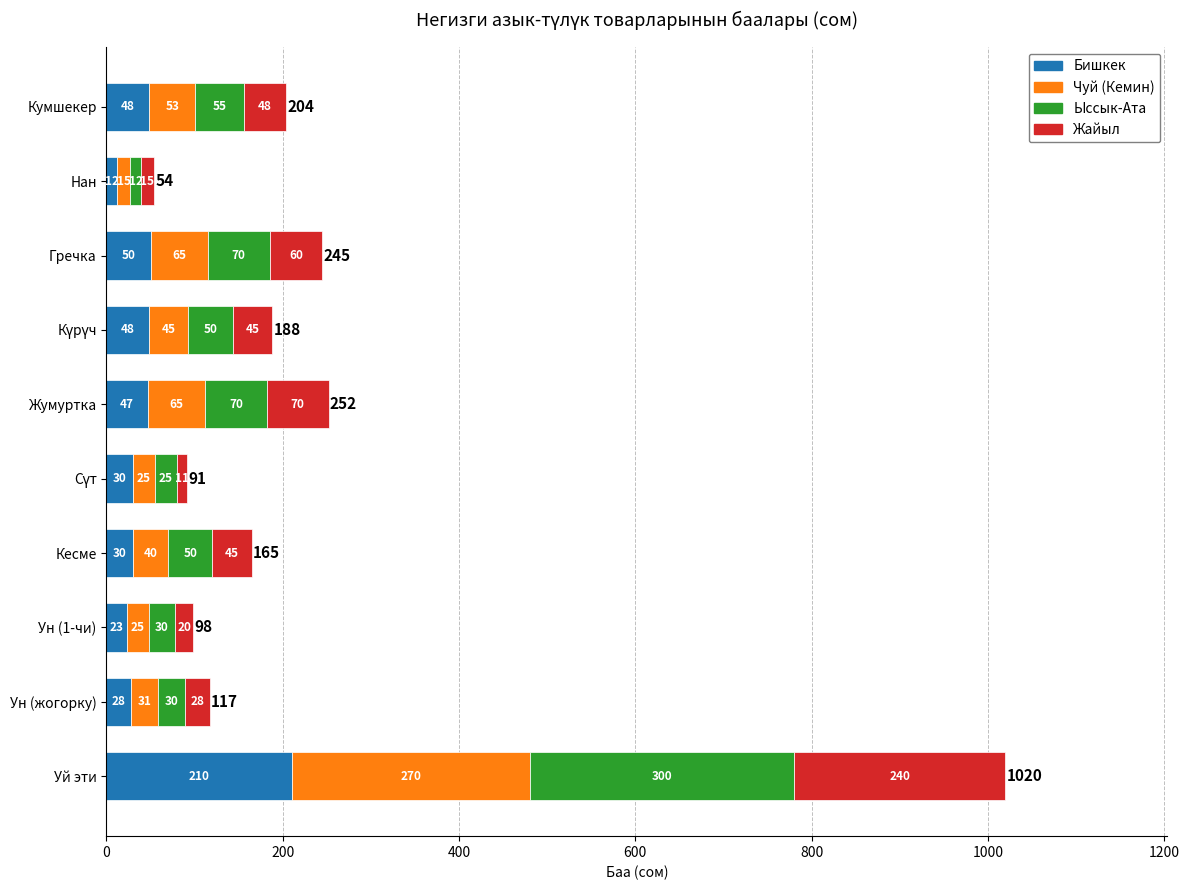

At which category is the sum across all series the highest?

Уй эти